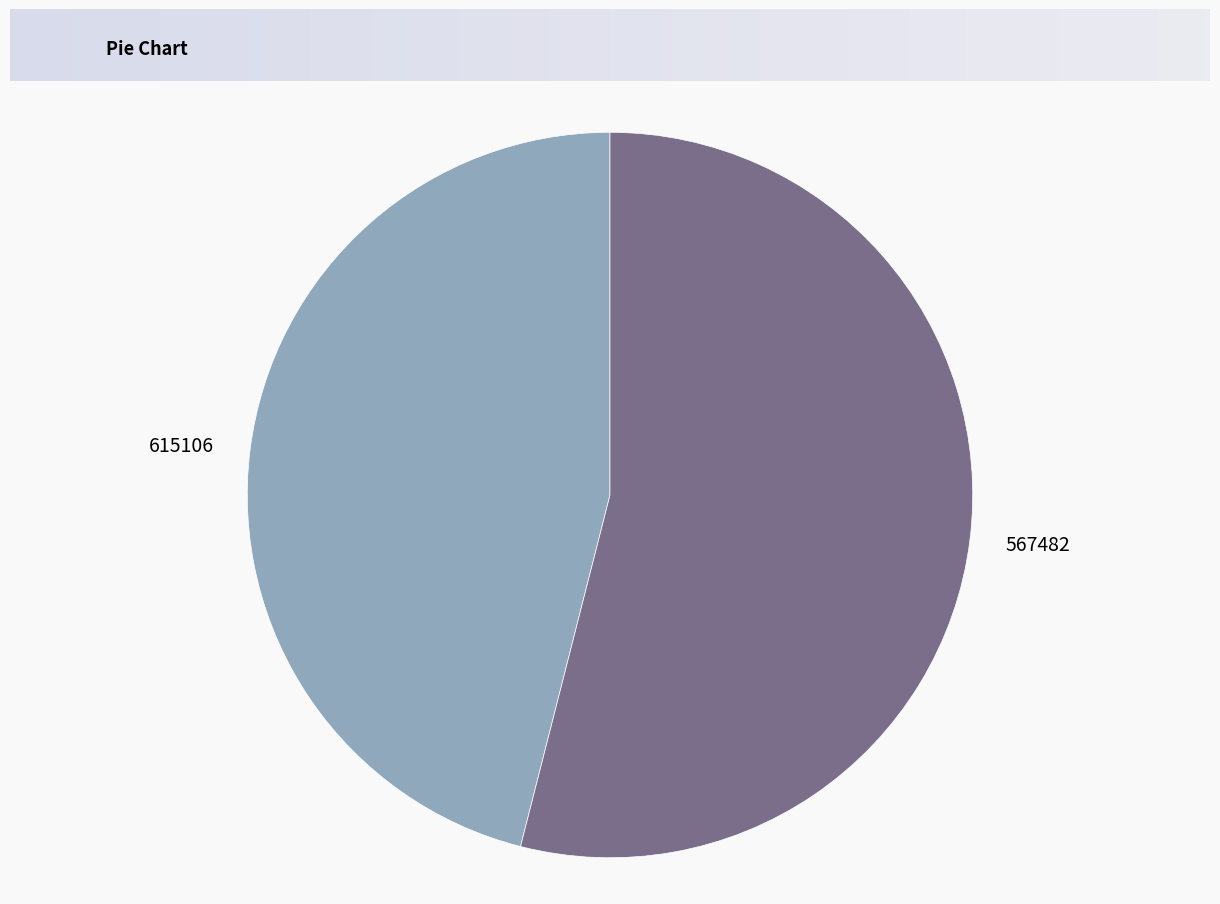

How many slices are in this pie chart?

2